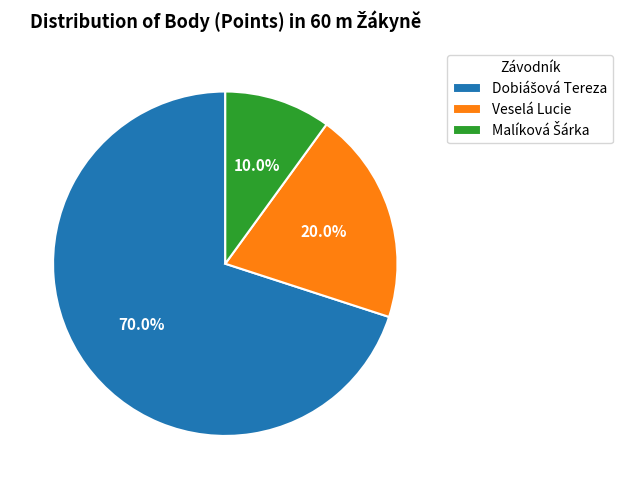

Is there any slice that represents more than half of the pie?

Yes